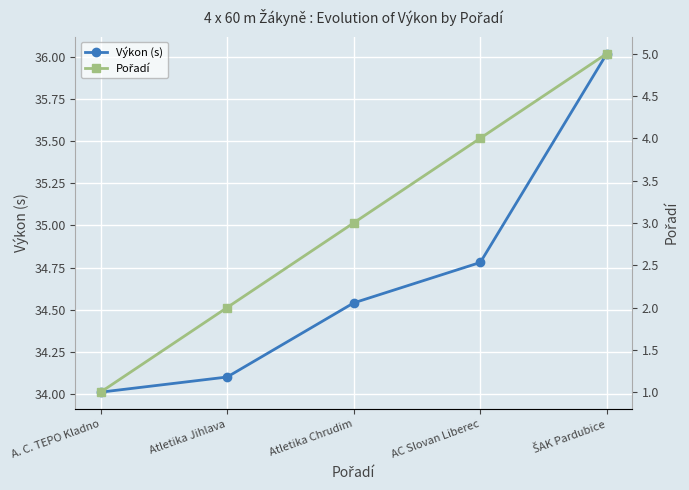

How many lines are shown in the chart?

2